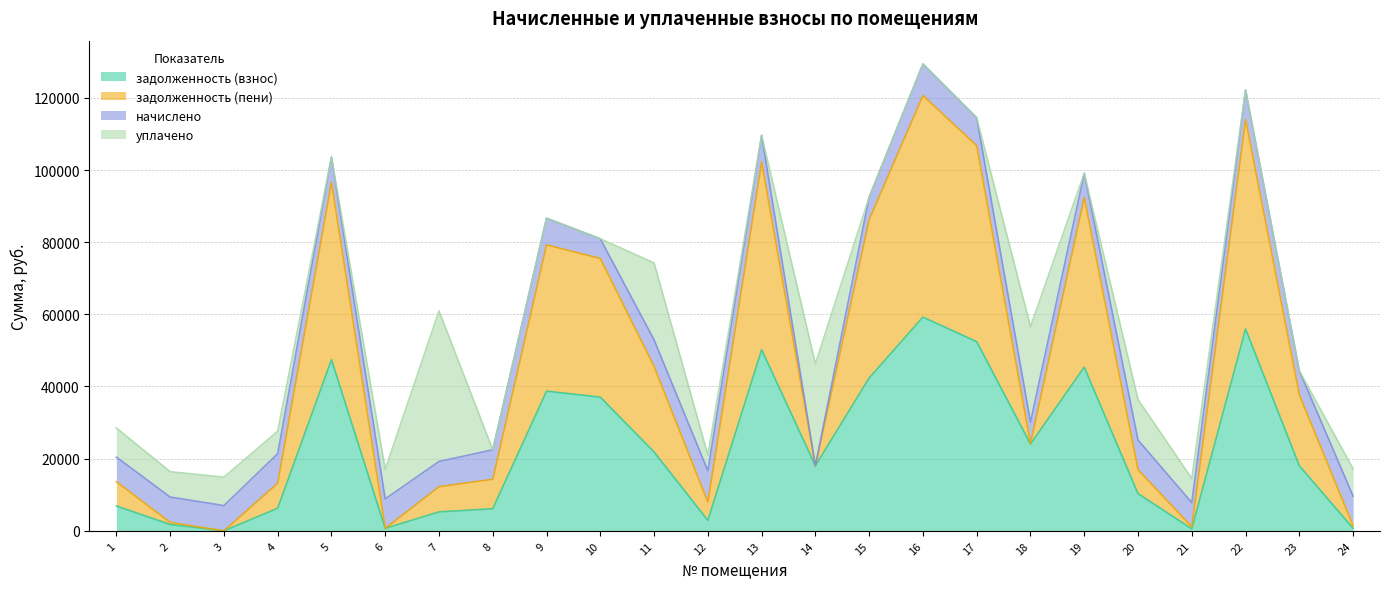

The задолженность (взнос) series shows 4831.1 at 23. True or false?

False